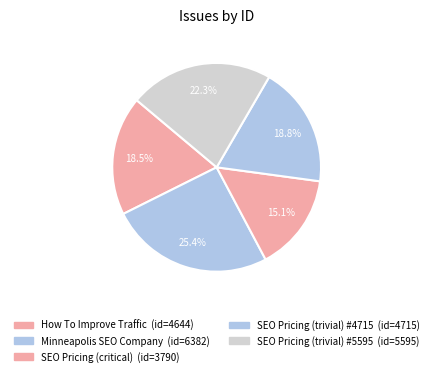

Rank the categories by value from lowest to highest.

Seo Services Pricing (task/critical), How To Improve Web-Site Website Traffic, Seo Services Pricing (enhancement/trivial) 4715, Seo Services Pricing (enhancement/trivial) 5595, Minneapolis SEO Company